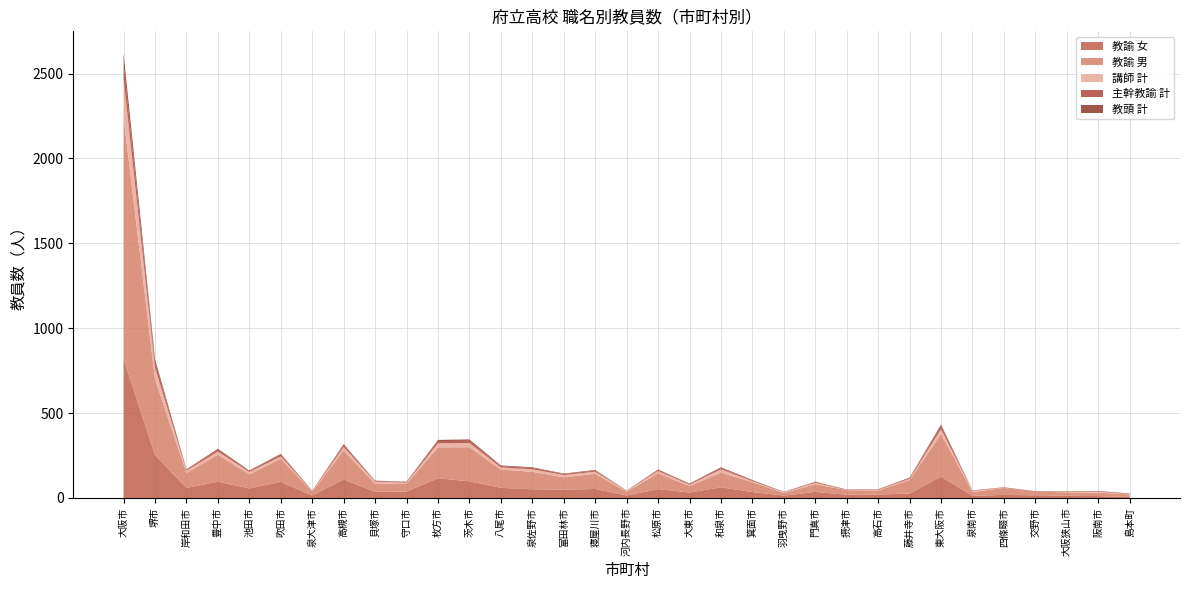

At which category is the sum across all series the highest?

大阪市